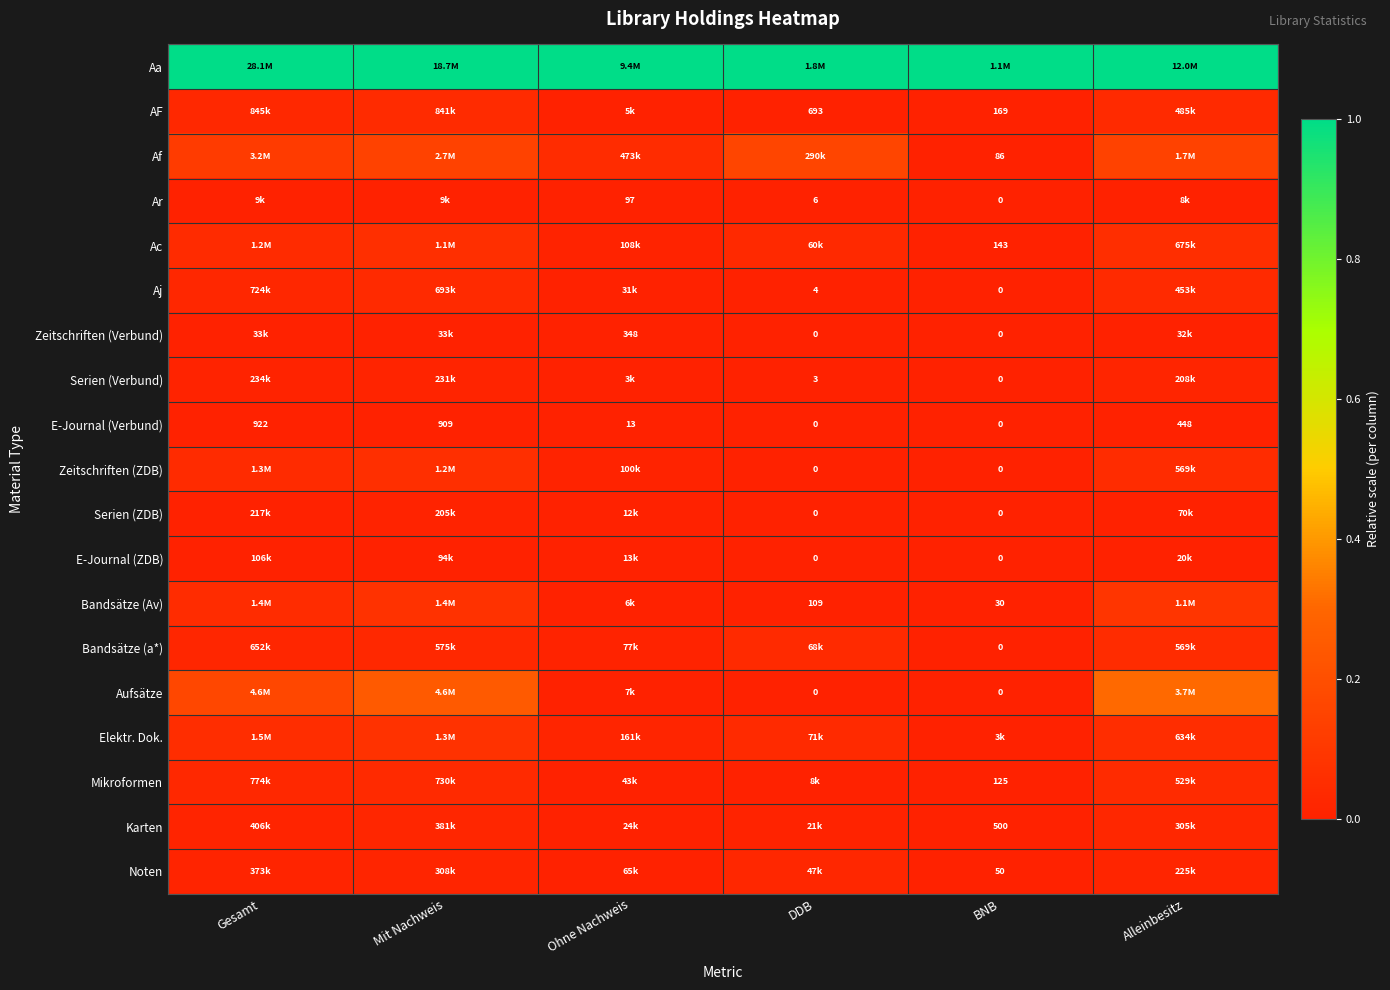

Is the value of Ar at DDB greater than the value of Aj at DDB?

Yes